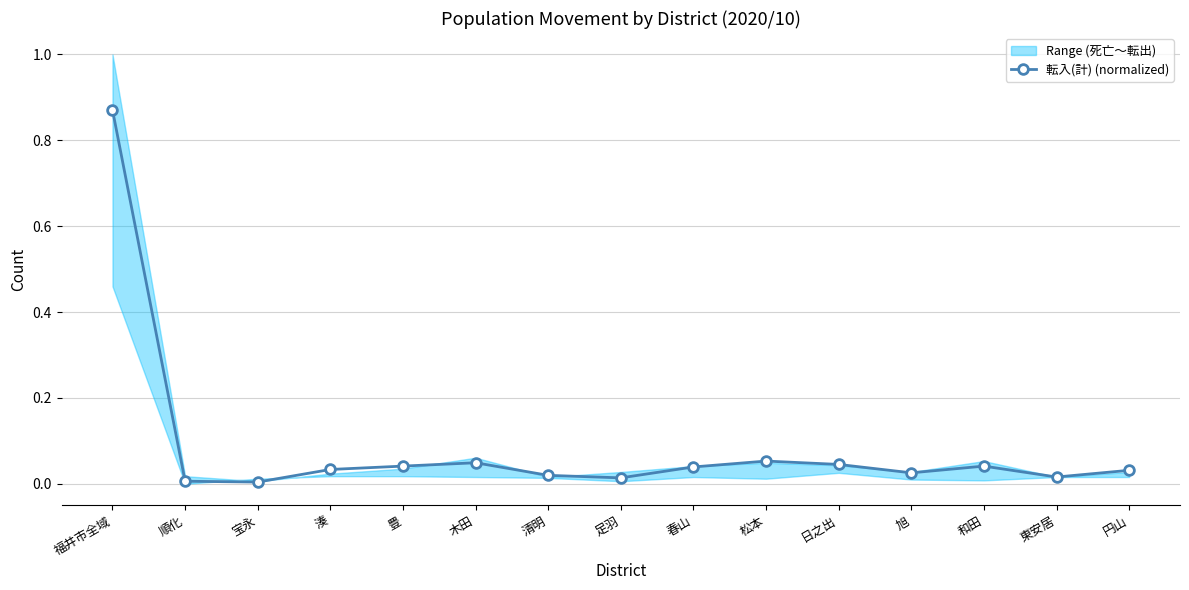

What is the label of the 15th point from the right?

福井市全域